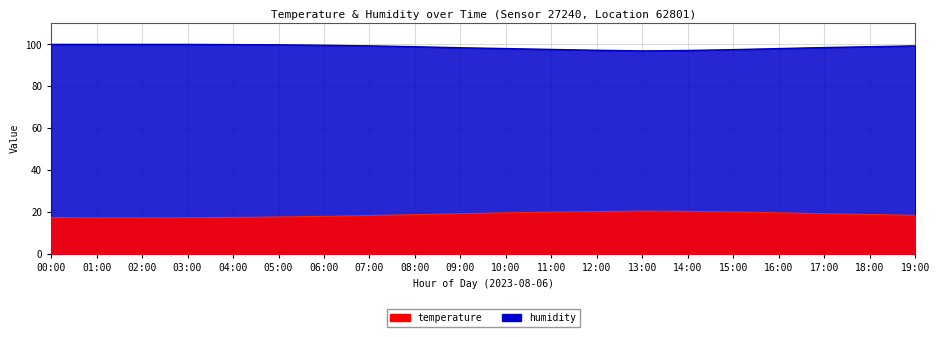

What is the average value of the humidity series?

98.6